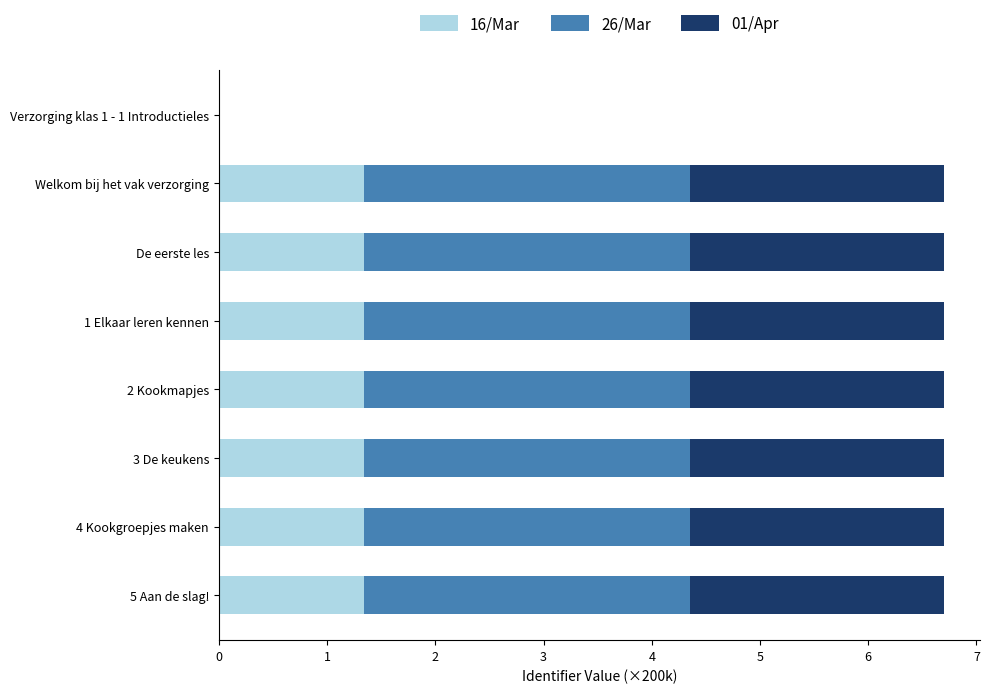

The 16/Mar series shows 2.4 at 4 Kookgroepjes maken. True or false?

False